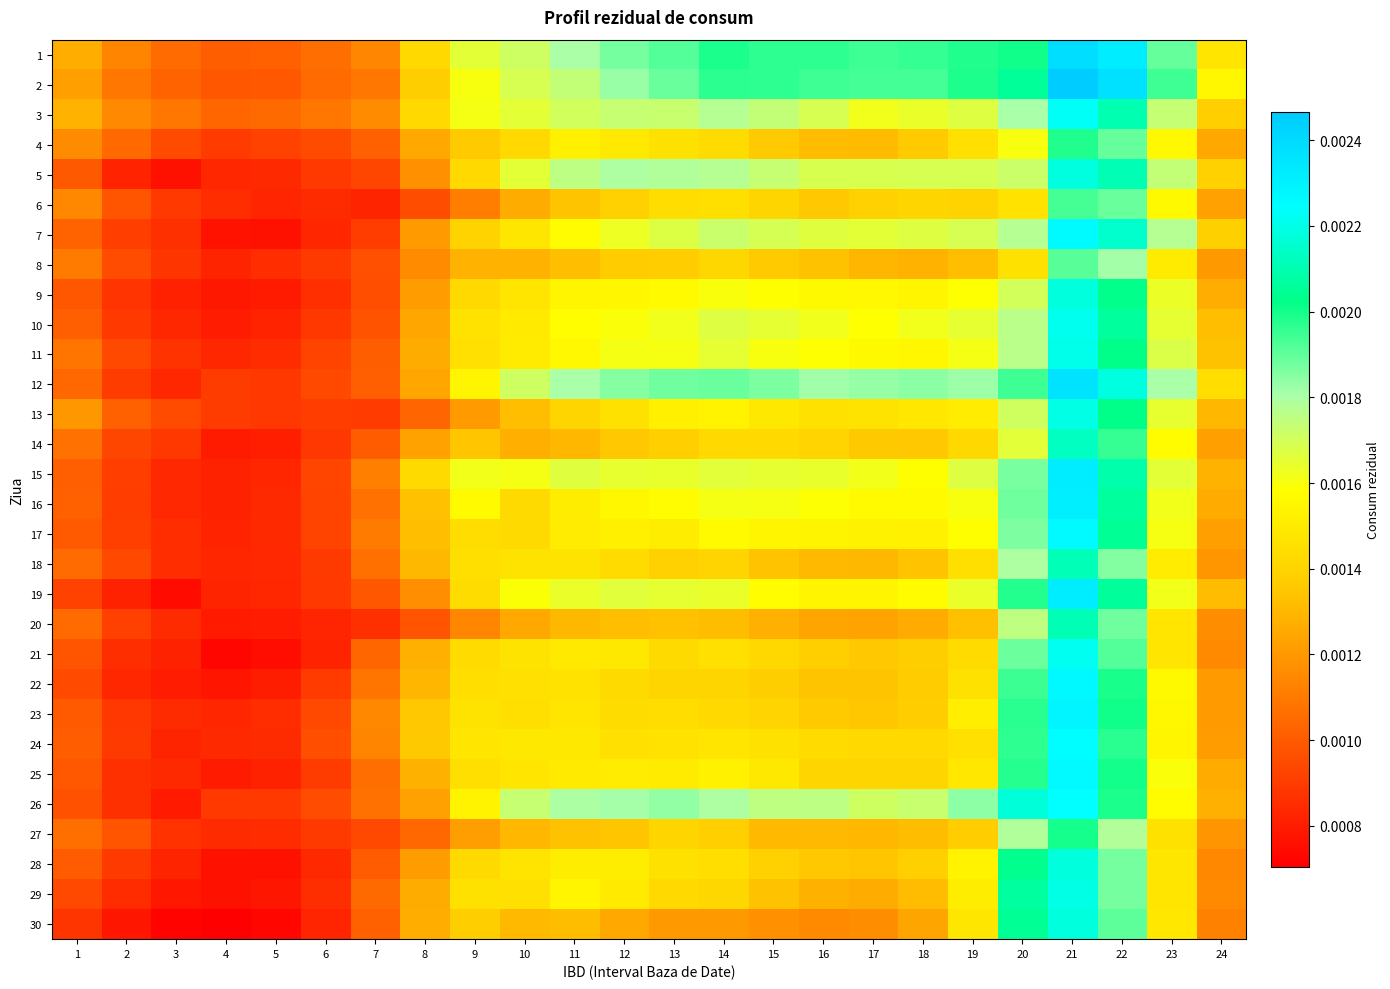

Rank the series by their maximum value, from lowest to highest.

8, 6, 4, 27, 20, 18, 14, 9, 30, 28, 5, 13, 29, 11, 10, 21, 3, 26, 24, 7, 25, 17, 22, 23, 16, 19, 15, 12, 1, 2